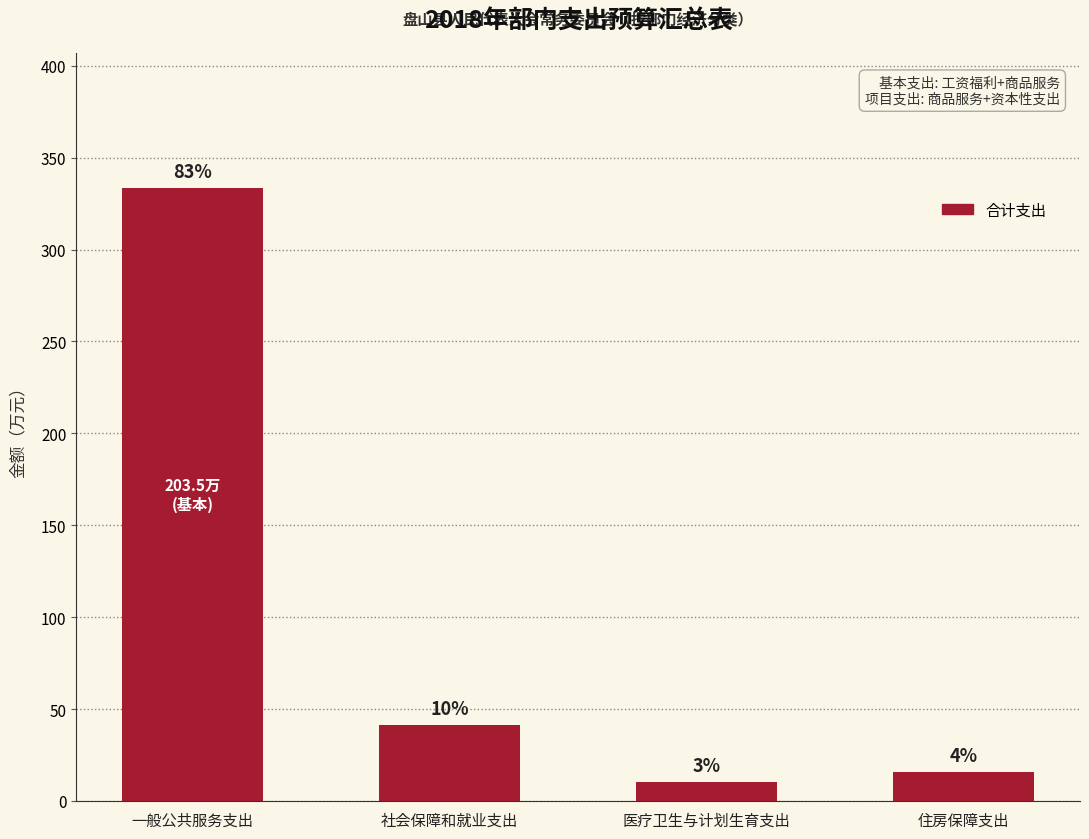

Are the bars horizontal?

No